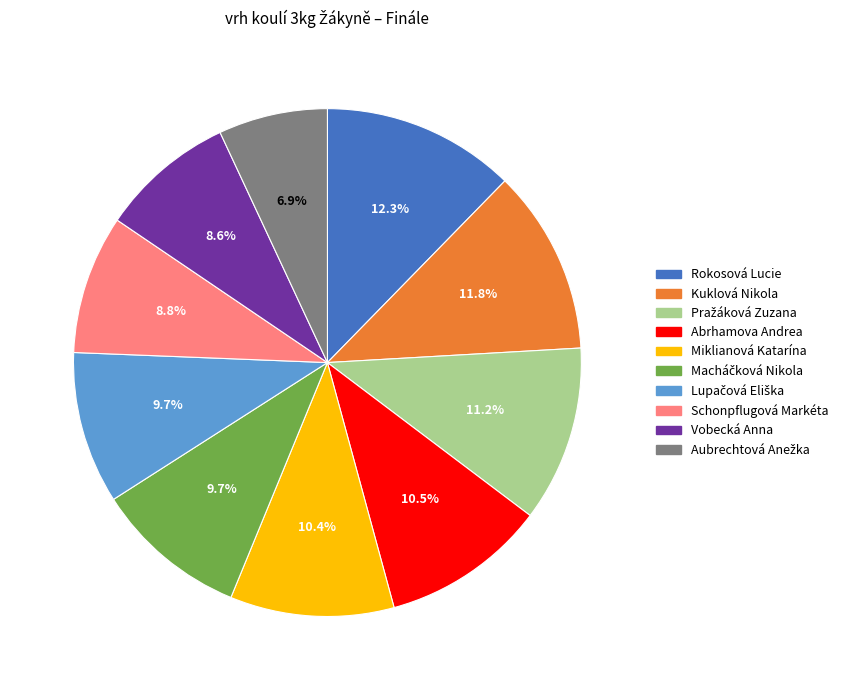

How many slices are in this pie chart?

10